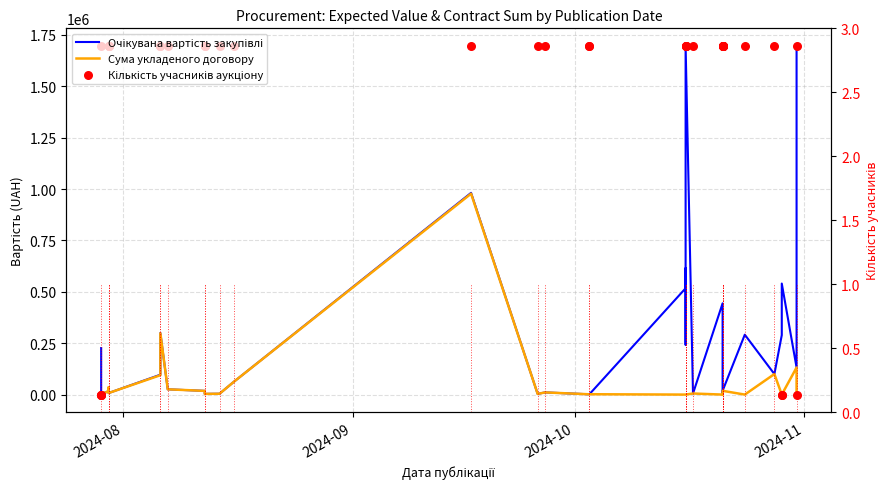

What are all the series names shown in the legend?

Очікувана вартість закупівлі, Сума укладеного договору, Кількість учасників аукціону